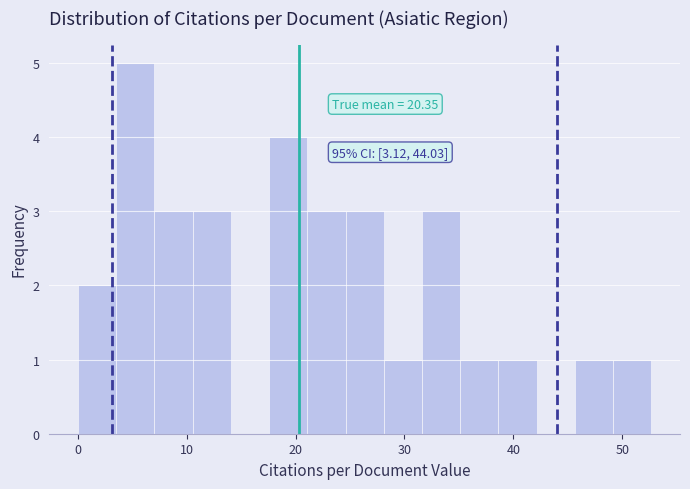

Around what value on the x-axis is the tallest bar? Give the approximate position of its centre, as read against the axis.

5